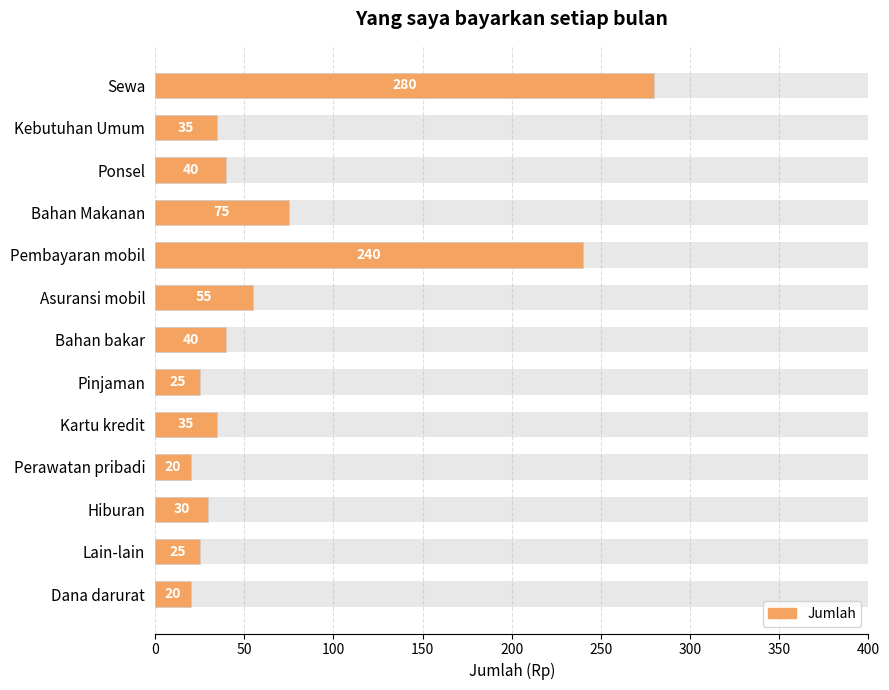

What position from the left is Pembayaran mobil?

5